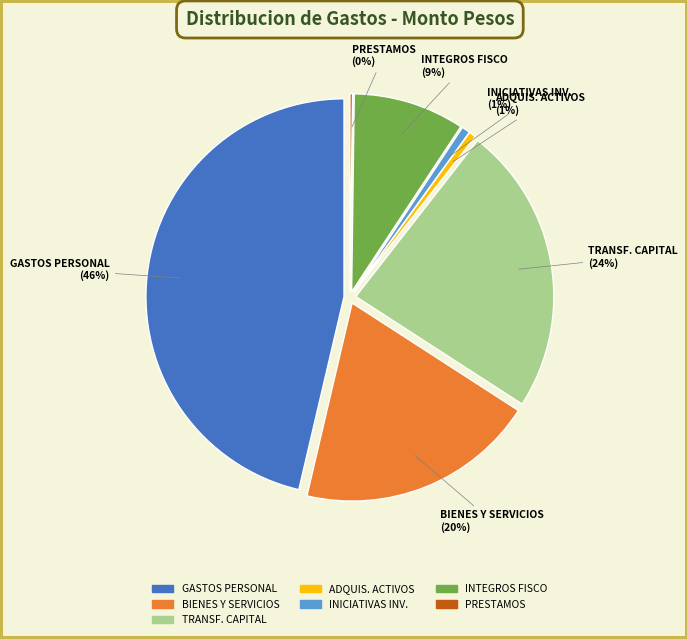

How many segments does this pie chart have?

7